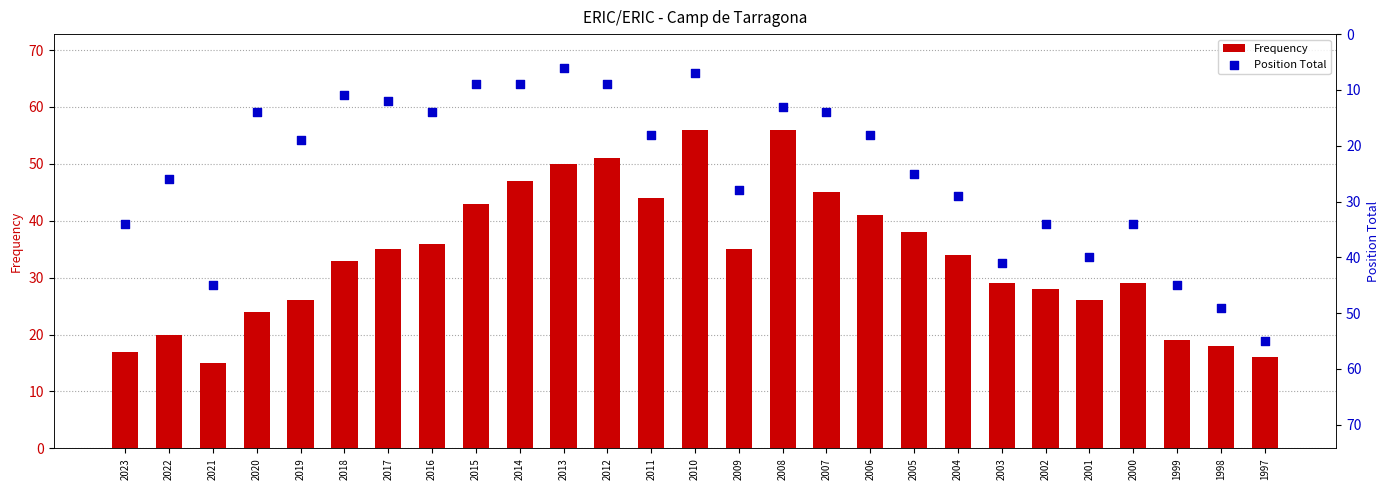

Which series reaches the maximum Y coordinate?

Frequency